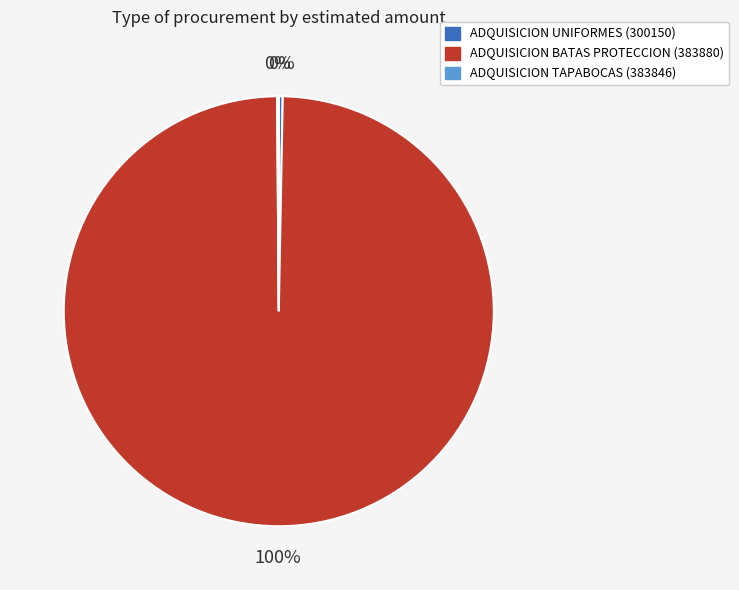

To the nearest percent, what percentage of the pie is ADQUISICION BATAS PROTECCION (383880)?

100%